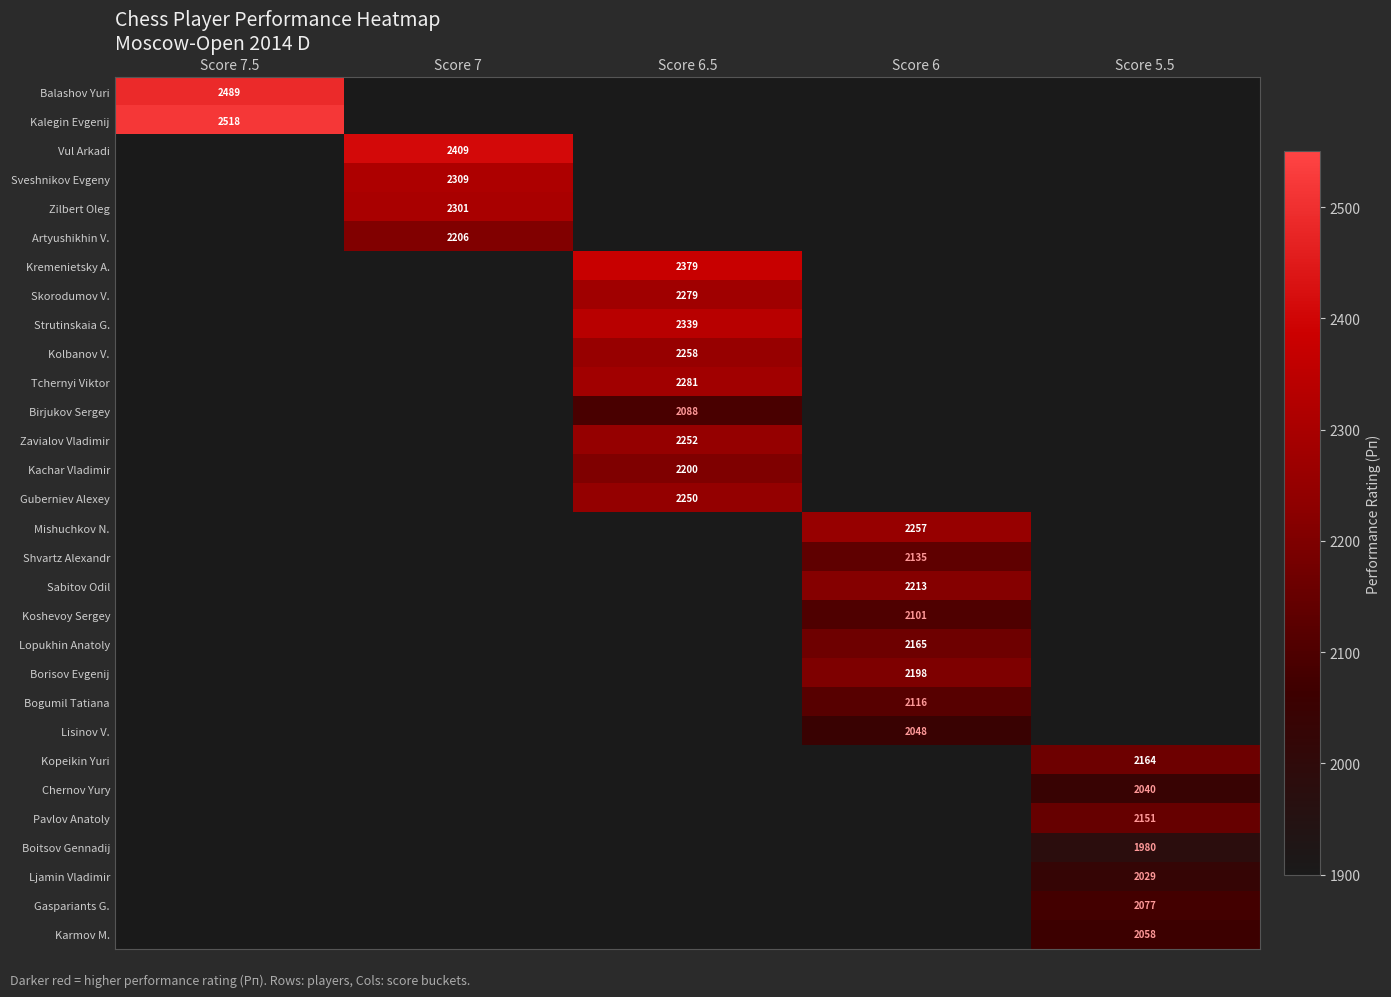

Which has a higher value, Score 5.5 or Score 7.5?

Score 7.5